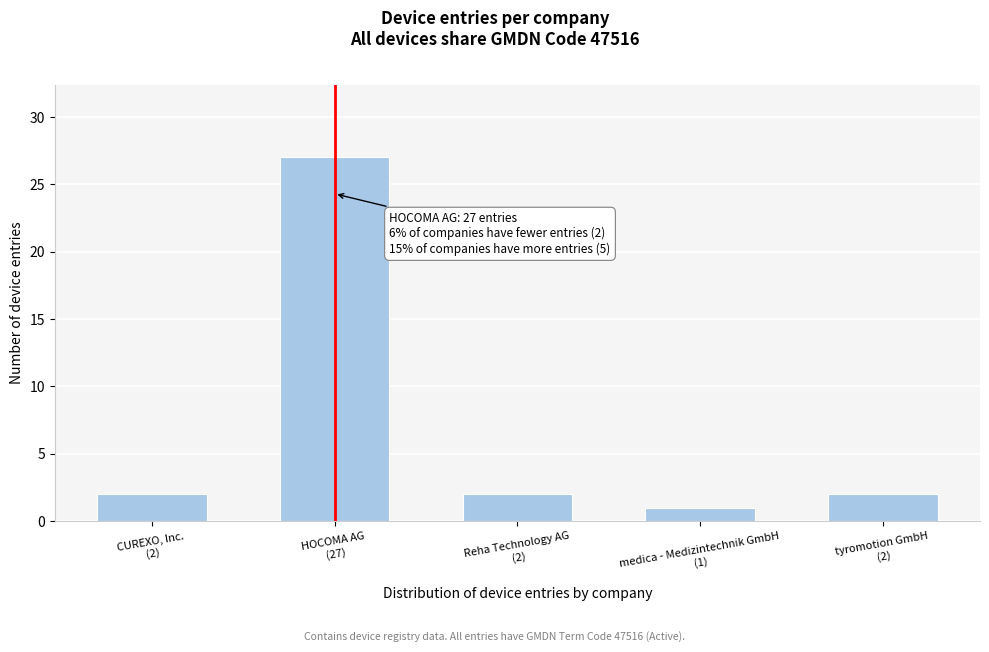

Reading left to right, list all the values displayed in this chart.

2	27	2	1	2